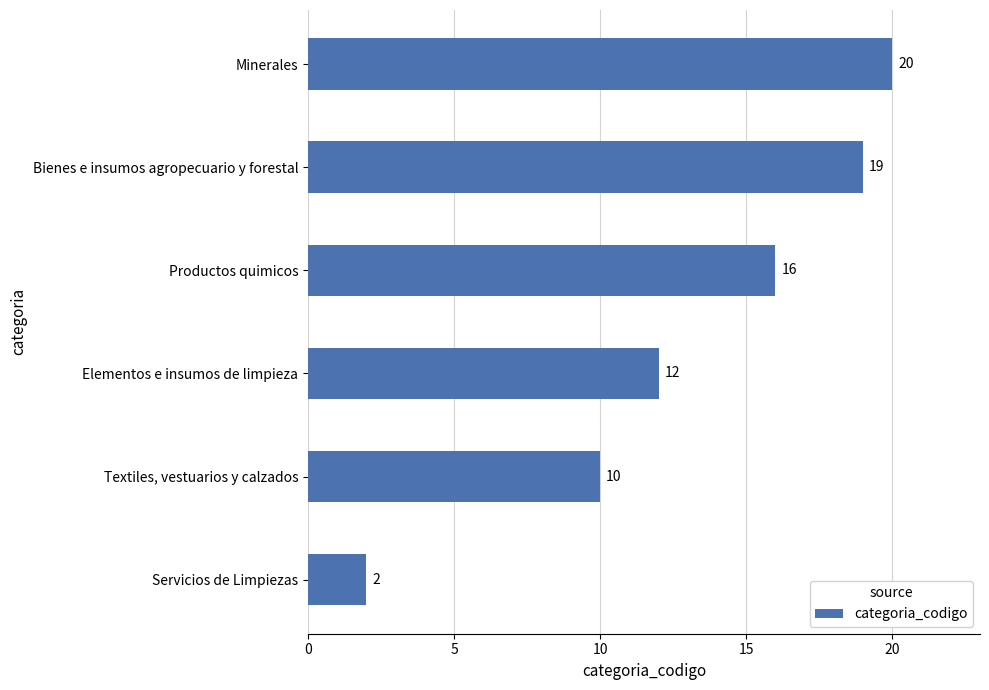

Rank the categories by value from highest to lowest.

Minerales, Bienes e insumos agropecuario y forestal, Productos quimicos, Elementos e insumos de limpieza, Textiles, vestuarios y calzados, Servicios de Limpiezas